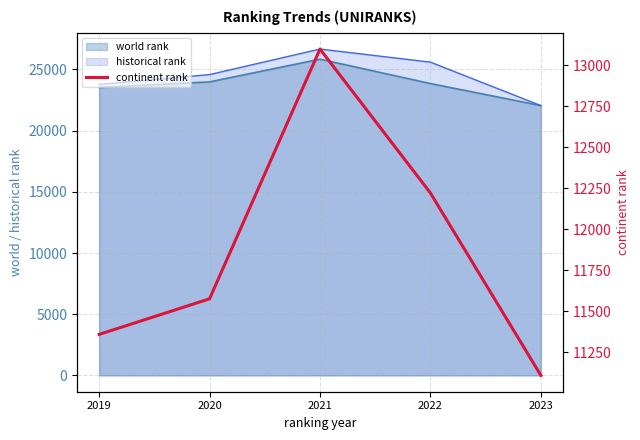

At which category does the chart reach its peak across all series?

2021